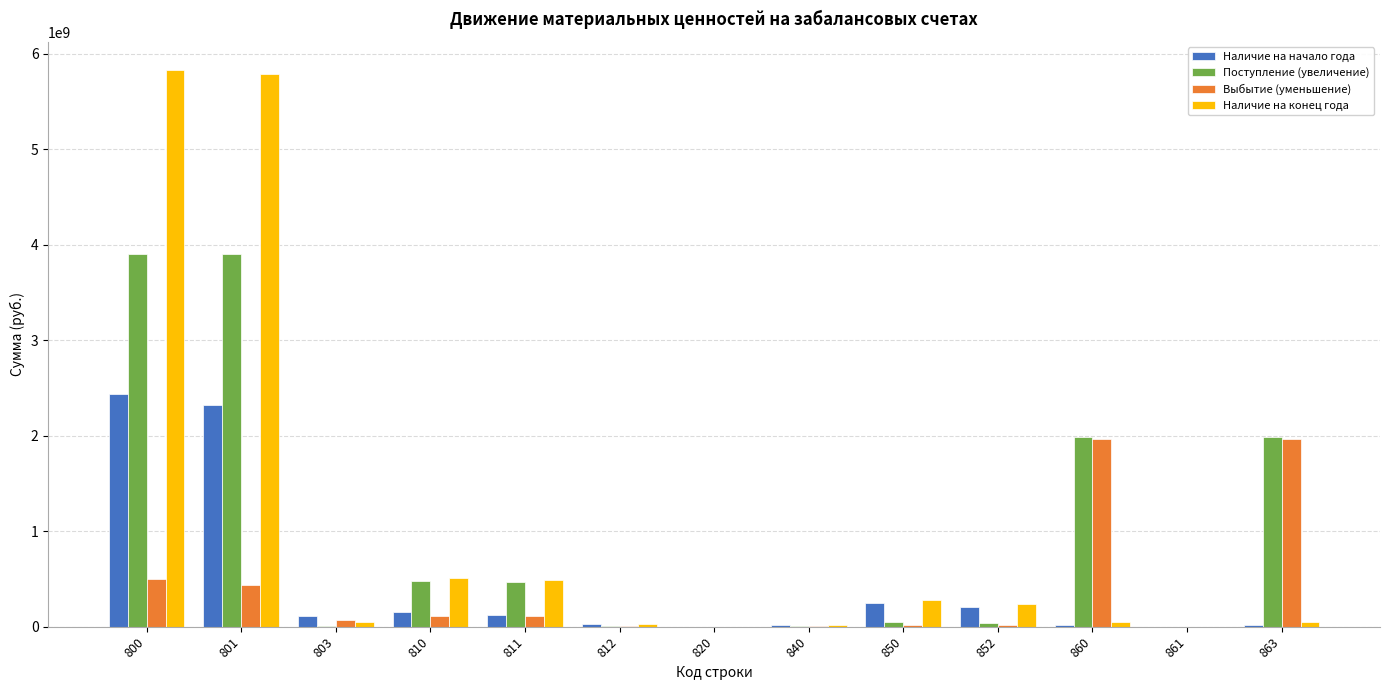

The value of Поступление (увеличение) at 860 is 3191291194.6. True or false?

False